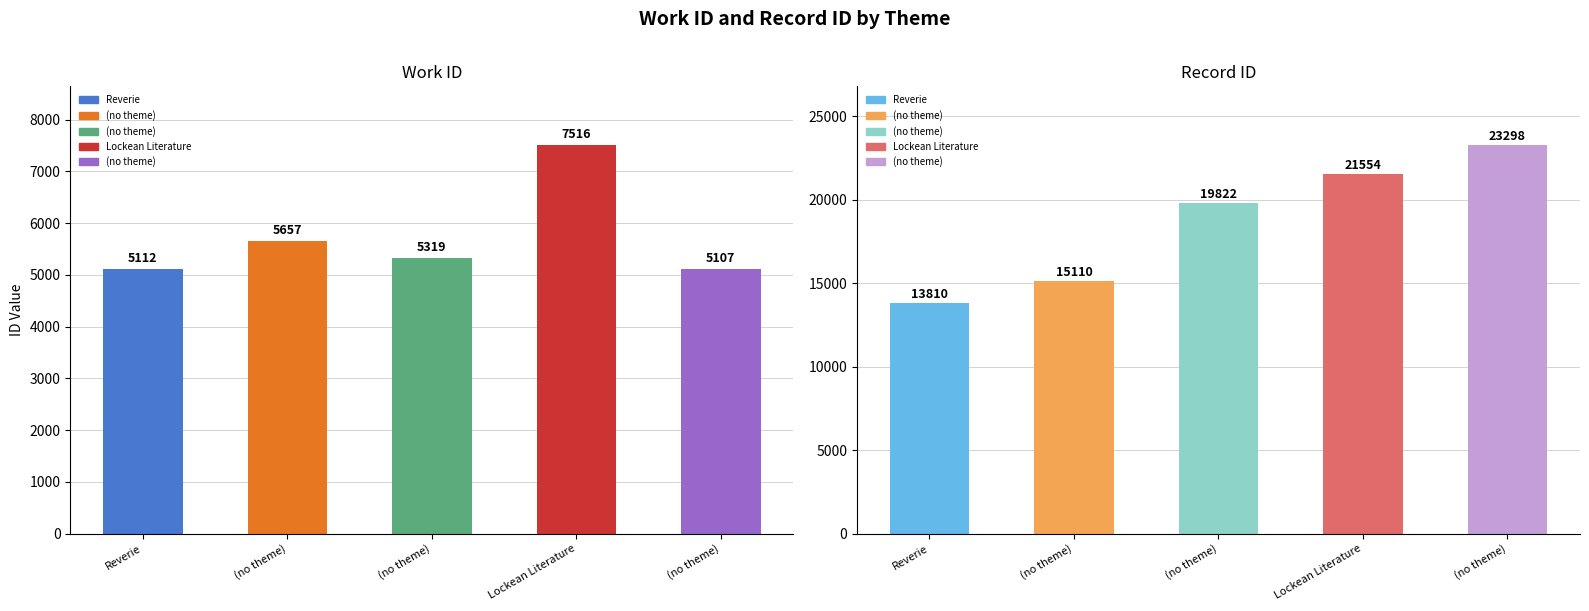

Does the chart contain any negative values?

No